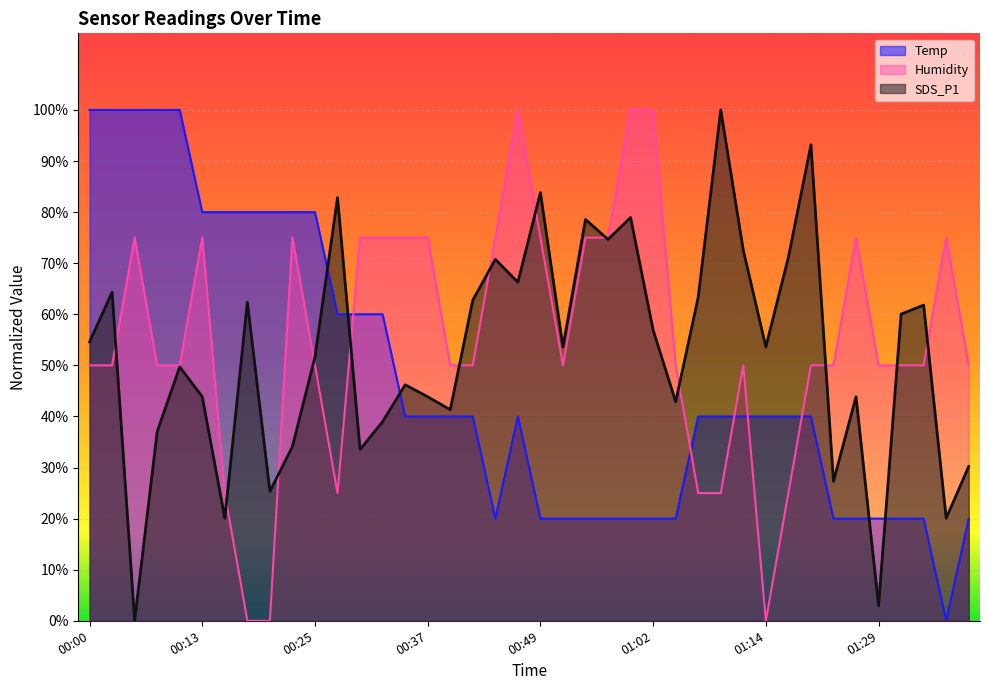

Is it true that SDS_P1 equals 82.8 at 00:27?

True